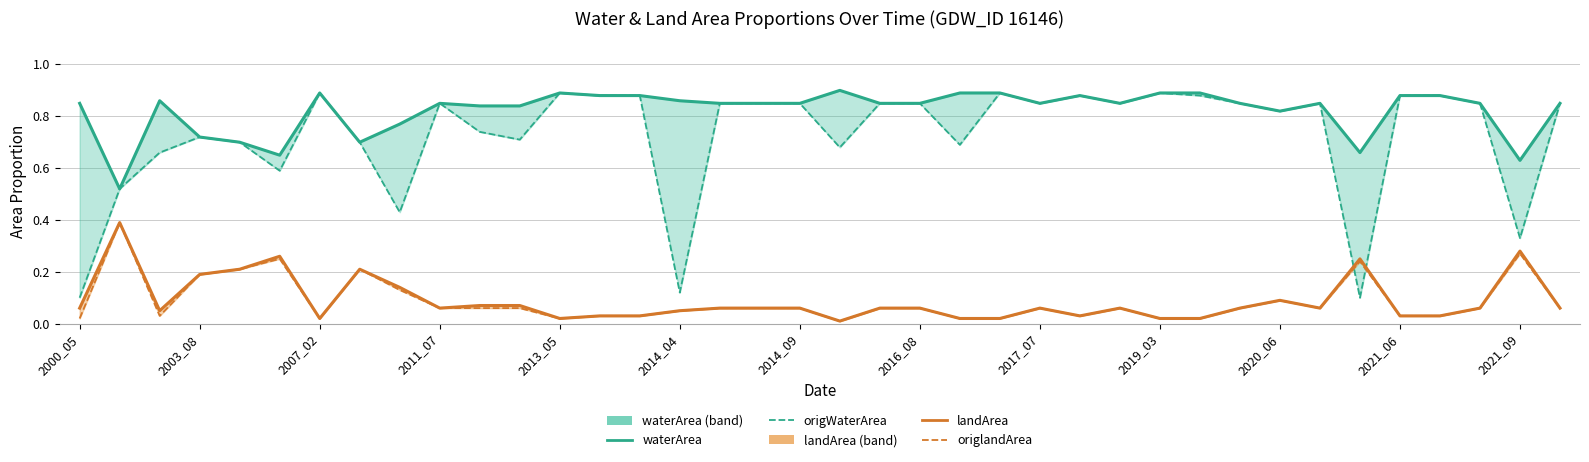

What is the approximate value of waterArea at 2014_04?

0.9